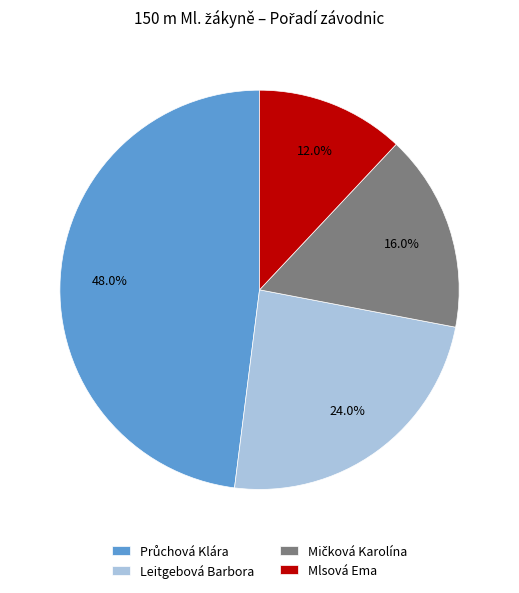

Does Leitgebová Barbora account for over 50% of the chart?

No